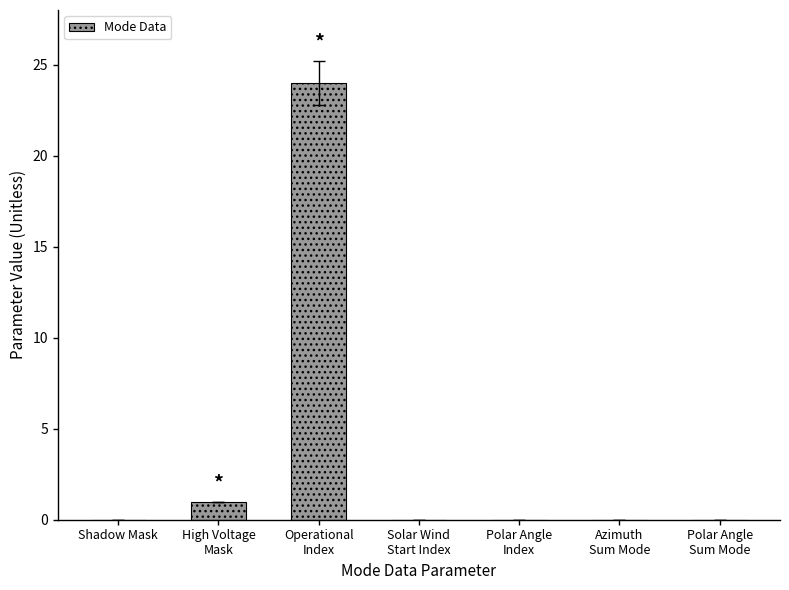

What is the greatest value displayed?

24